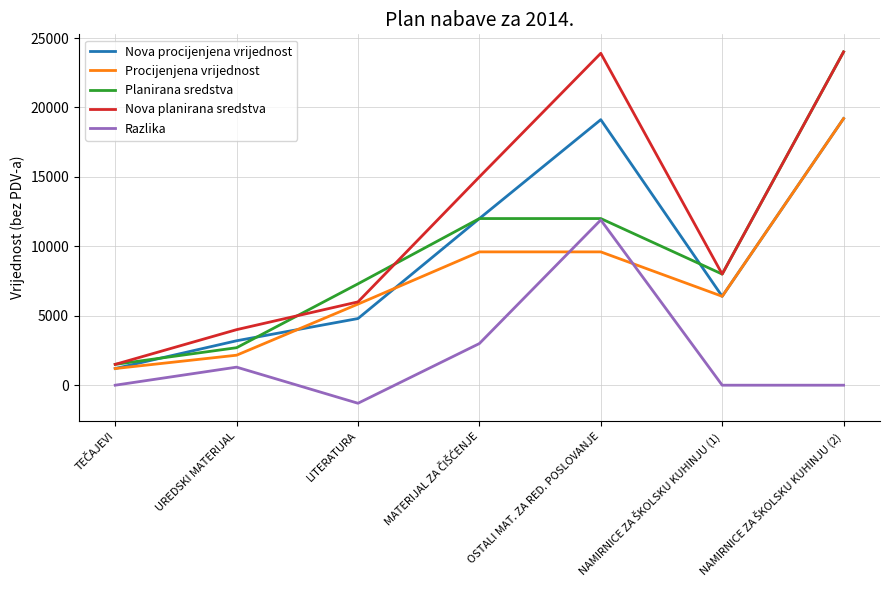

Which category has the lowest value across all series?

LITERATURA